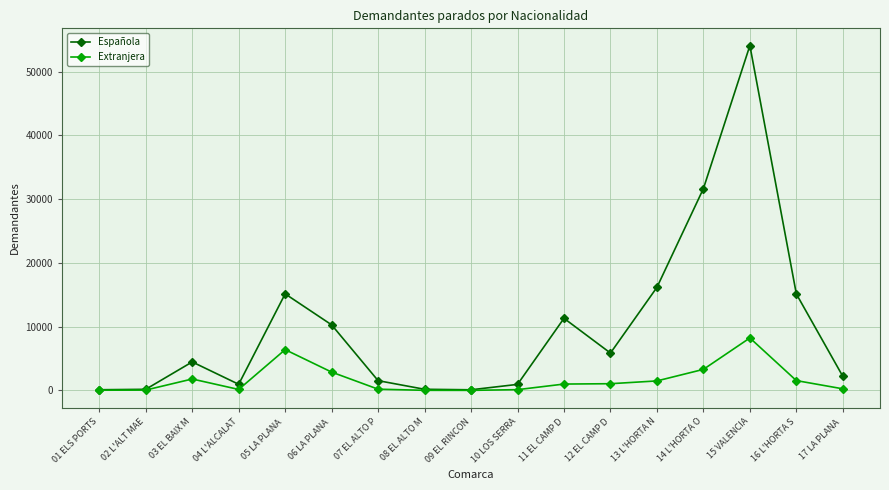

Is the value of Española at 09 EL RINCON greater than the value of Extranjera at 12 EL CAMP D?

No